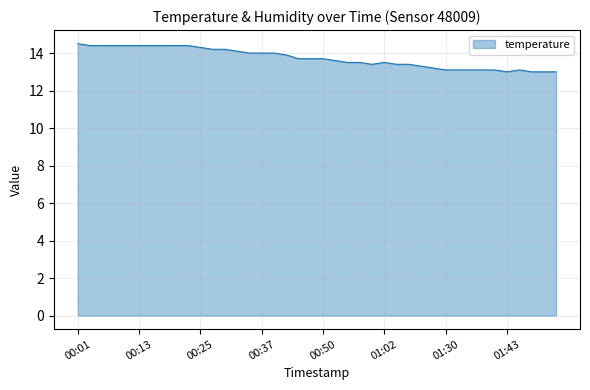

What is the greatest value displayed?

14.5